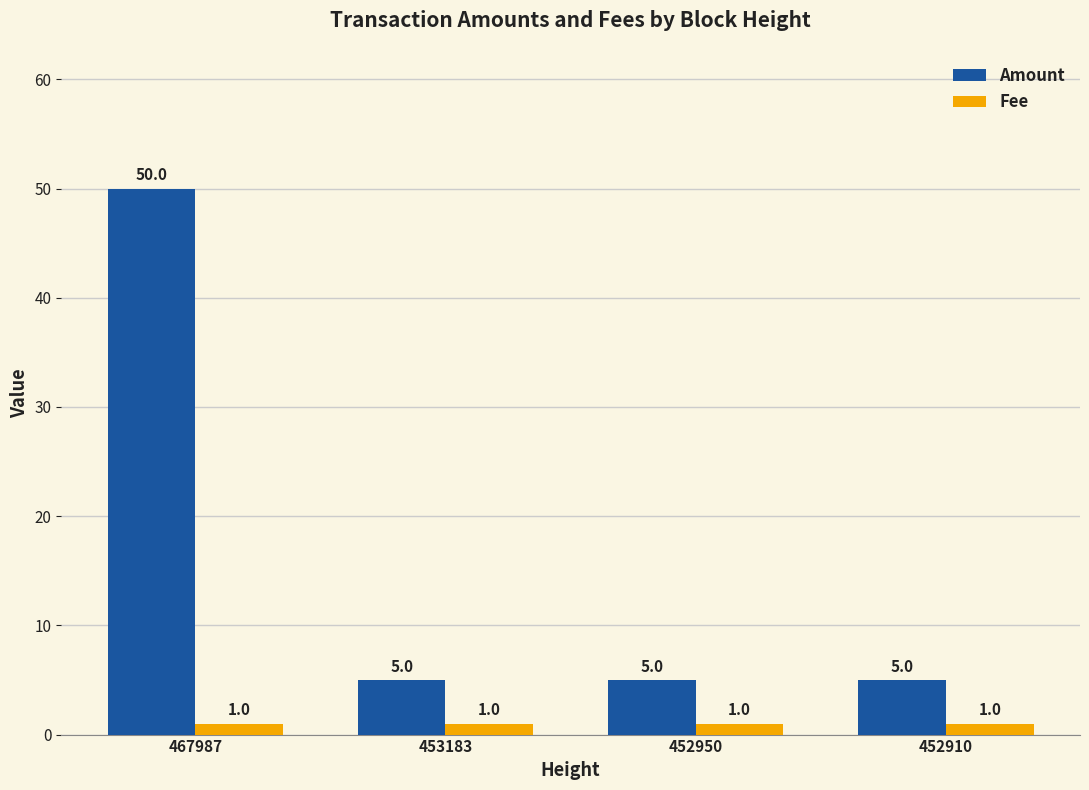

What is the maximum value shown in the chart?

50